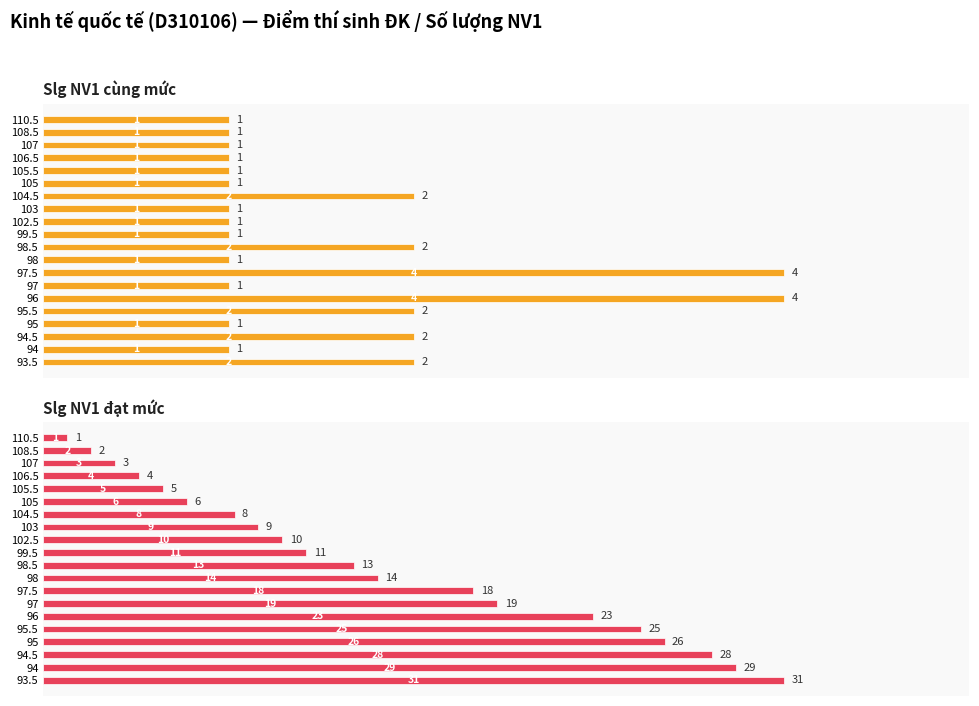

What is the value of the Slg NV1 đạt mức bar at the 1st from the left?

1